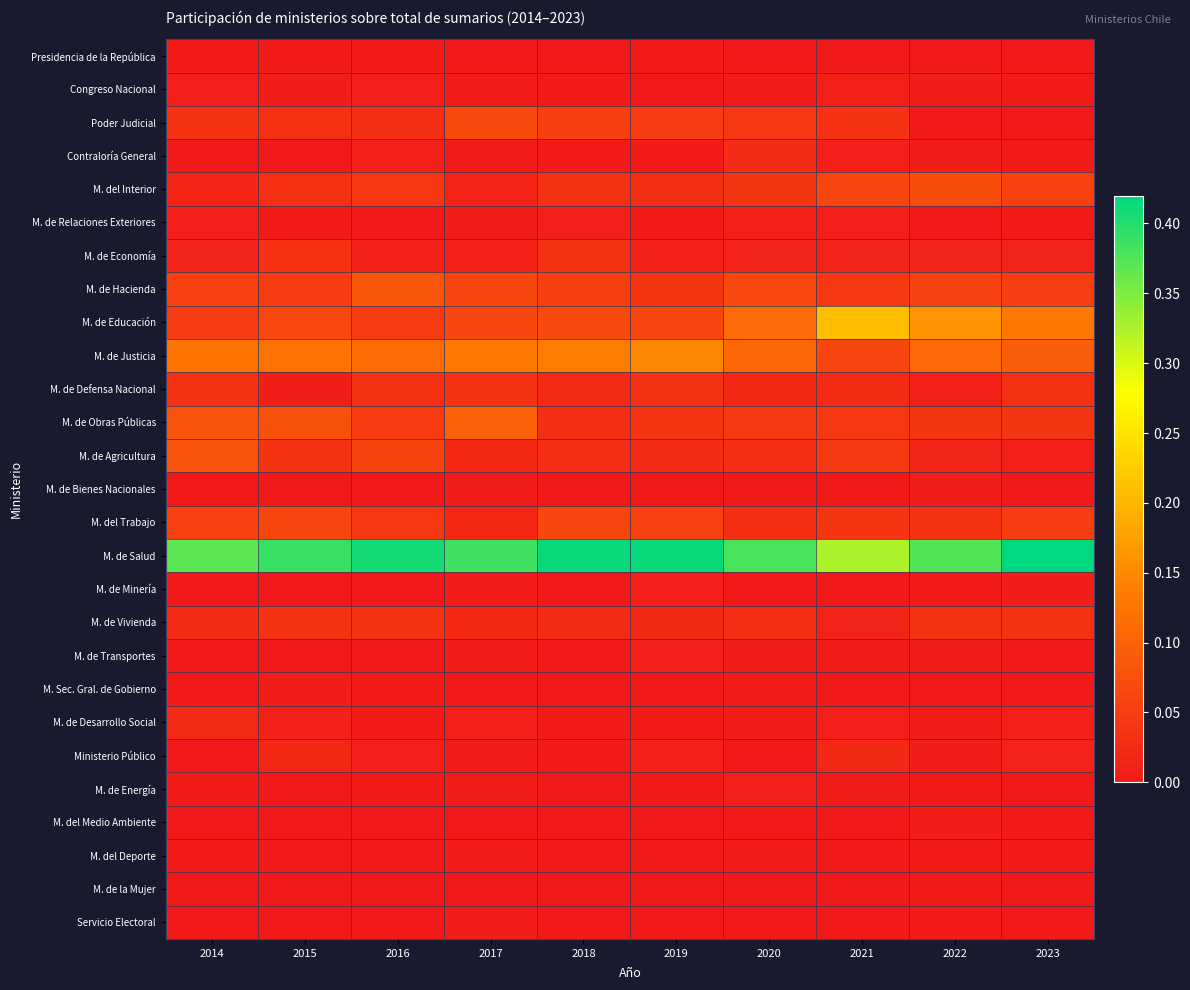

What is the difference between the highest and lowest values at 2023?

0.4